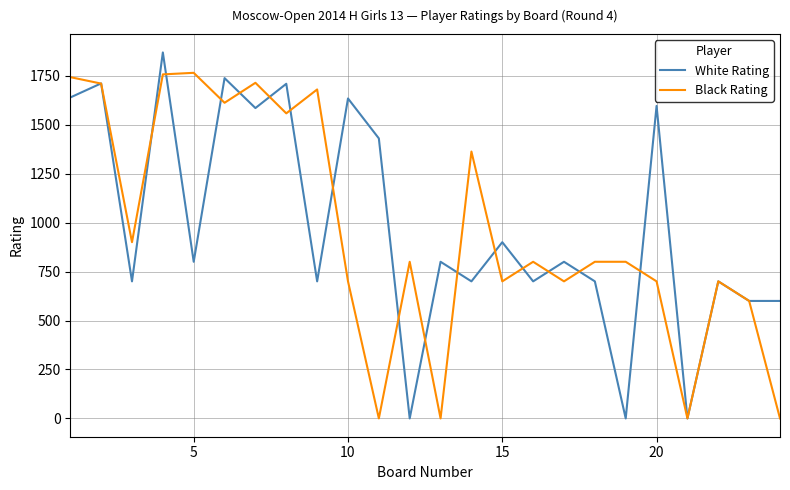

What is the maximum value for Black Rating?

1765